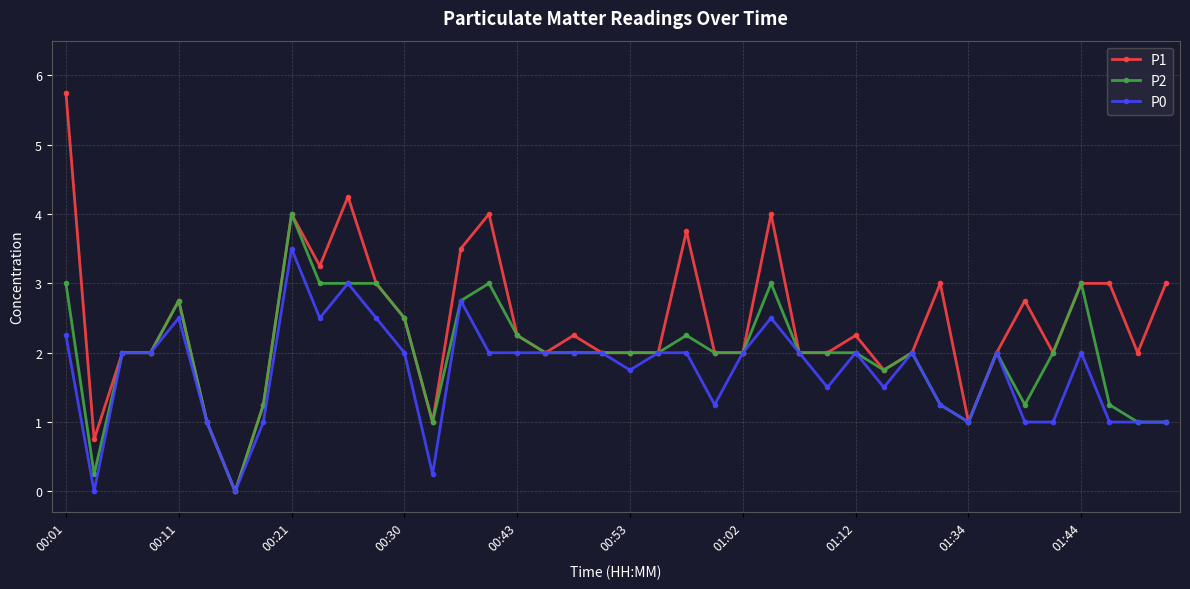

True or false: P0 has more than 2 interior local peaks.

True